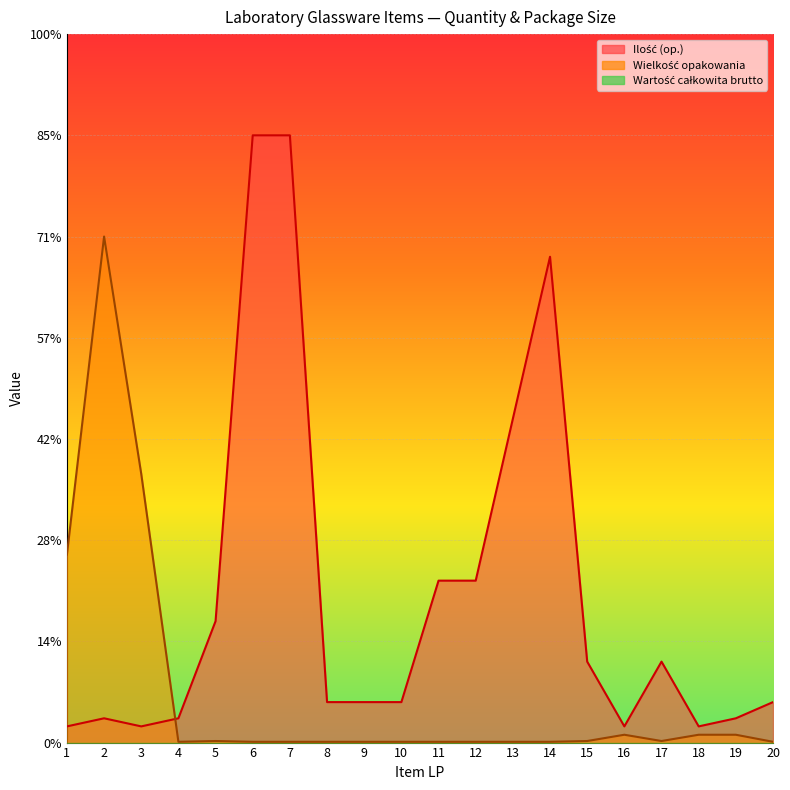

True or false: Ilość (op.) and Wielkość opakowania intersect in this chart.

True